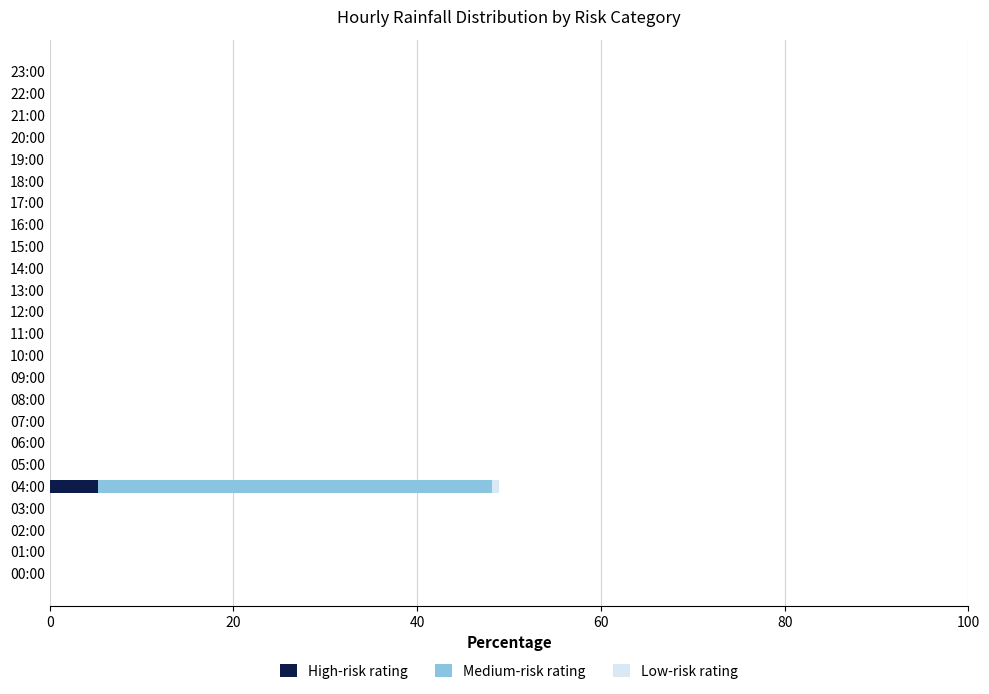

At which category is the sum across all series the highest?

04:00